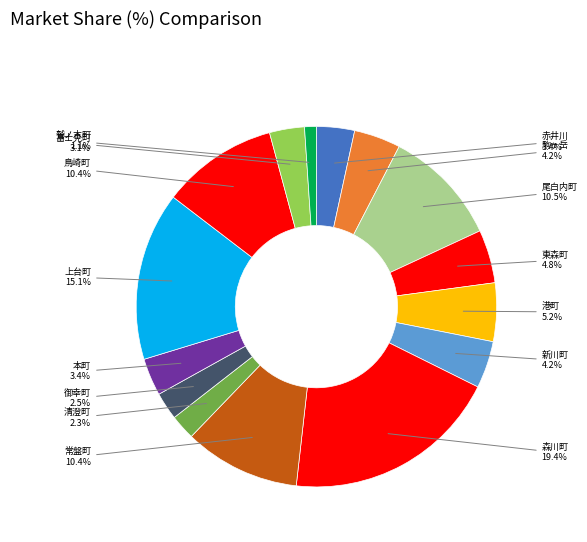

To the nearest percent, what portion does 赤井川 represent?

3%